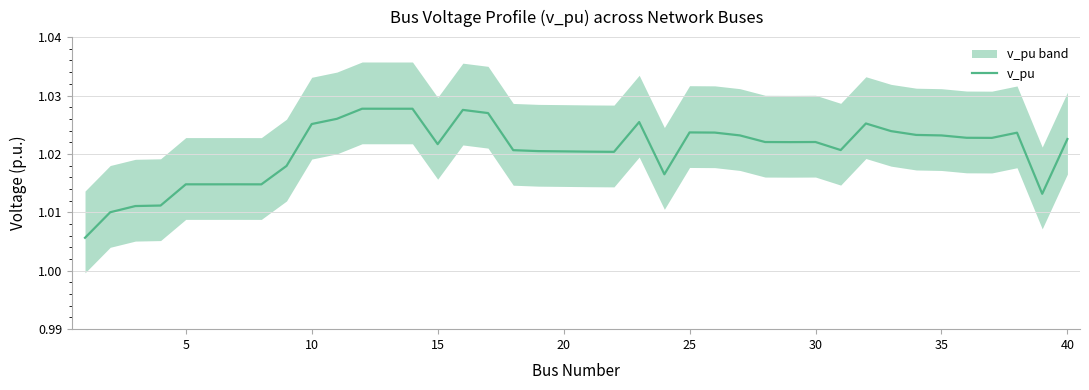

Reading left to right, transcribe all the data shown in this chart.

1.0	1.0	1.0	1.0	1.0	1.0	1.0	1.0	1.0	1.0	1.0	1.0	1.0	1.0	1.0	1.0	1.0	1.0	1.0	1.0	1.0	1.0	1.0	1.0	1.0	1.0	1.0	1.0	1.0	1.0	1.0	1.0	1.0	1.0	1.0	1.0	1.0	1.0	1.0	1.0